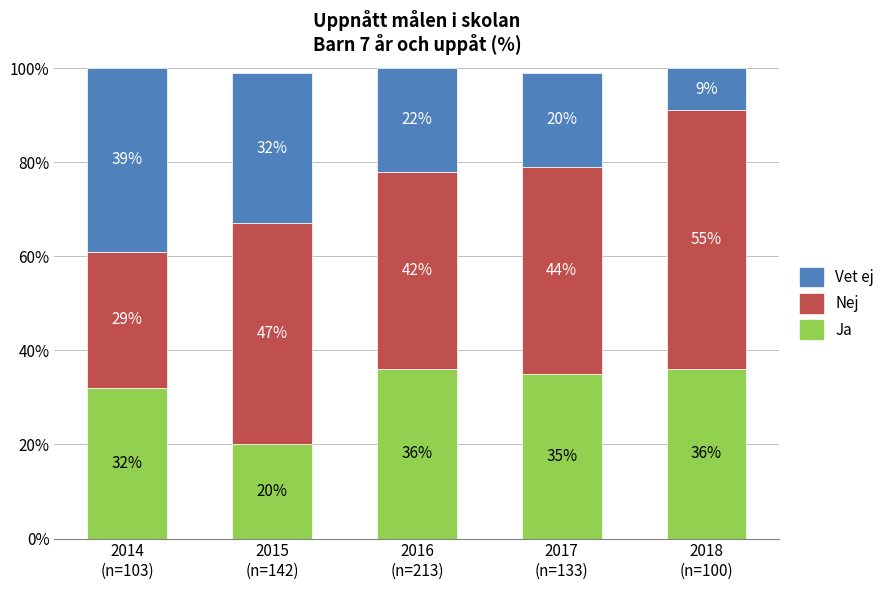

What is the maximum value for Ja?

36